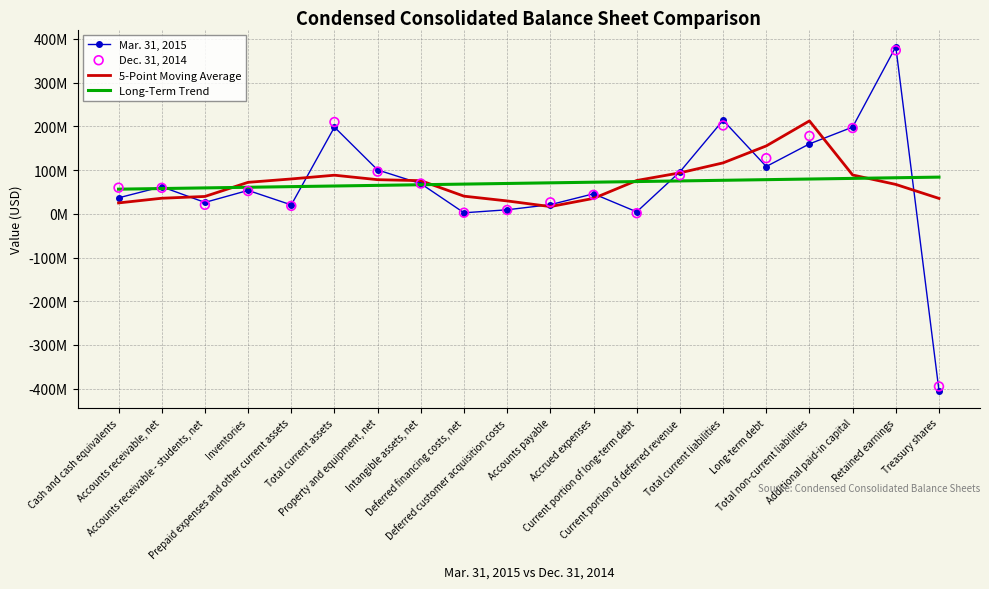

Which series reaches the minimum Y coordinate?

Mar. 31, 2015